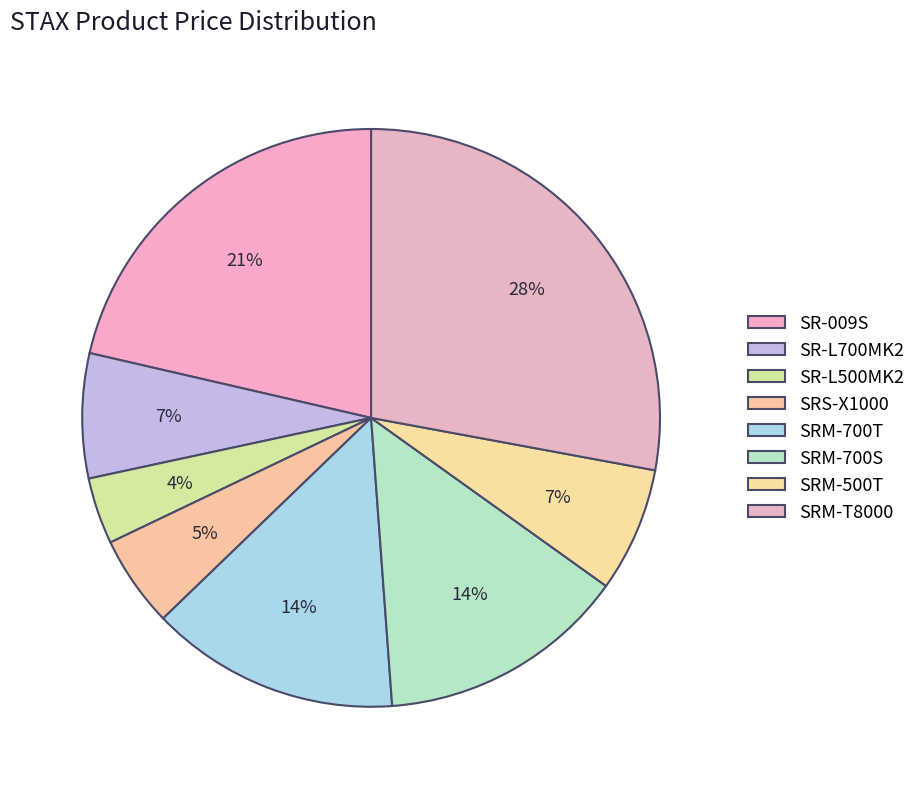

Which category has the biggest portion of the pie?

SRM-T8000